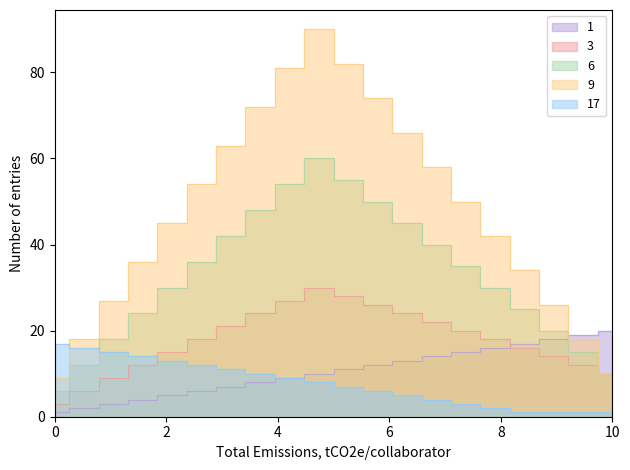

At how many categories does at least one series exceed 29?

14